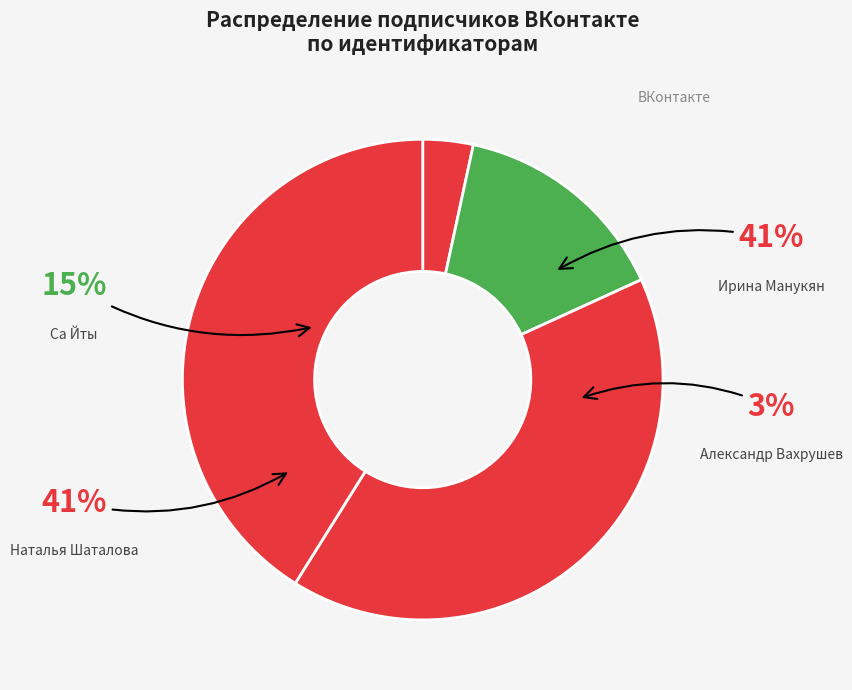

Is it true that Александр Вахрушев is 3% of the pie?

True